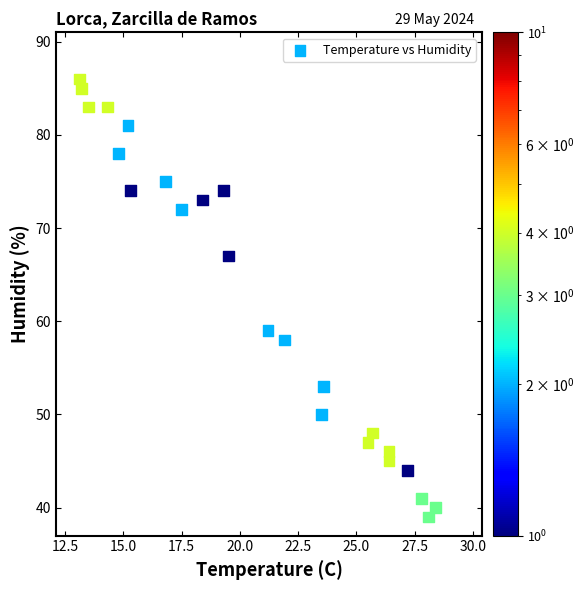

What Y value in the scatter plot is closest to 62?

59